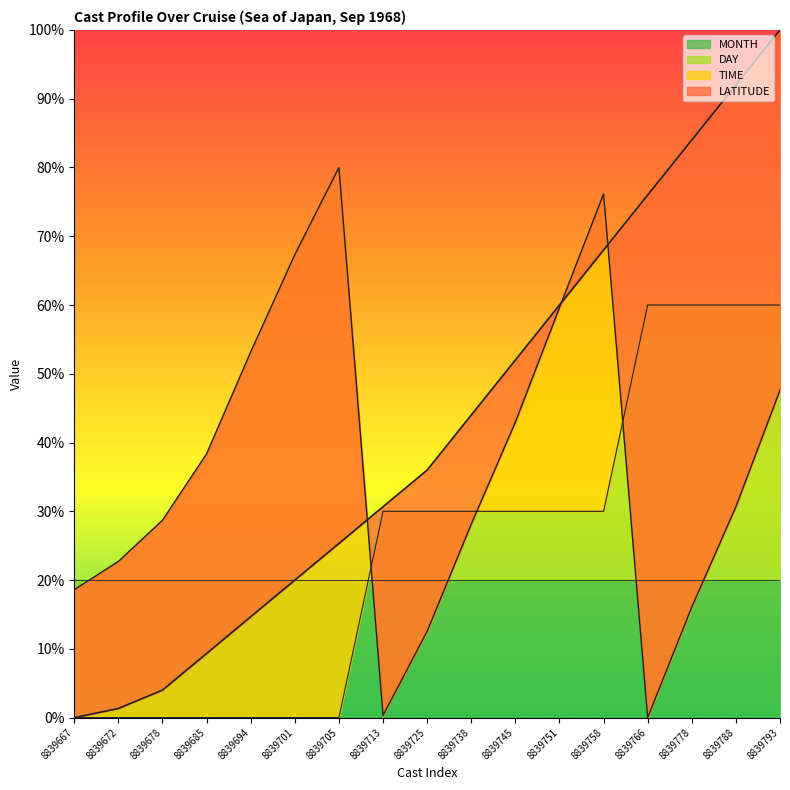

True or false: TIME has more than 0 points higher than both neighbors.

True